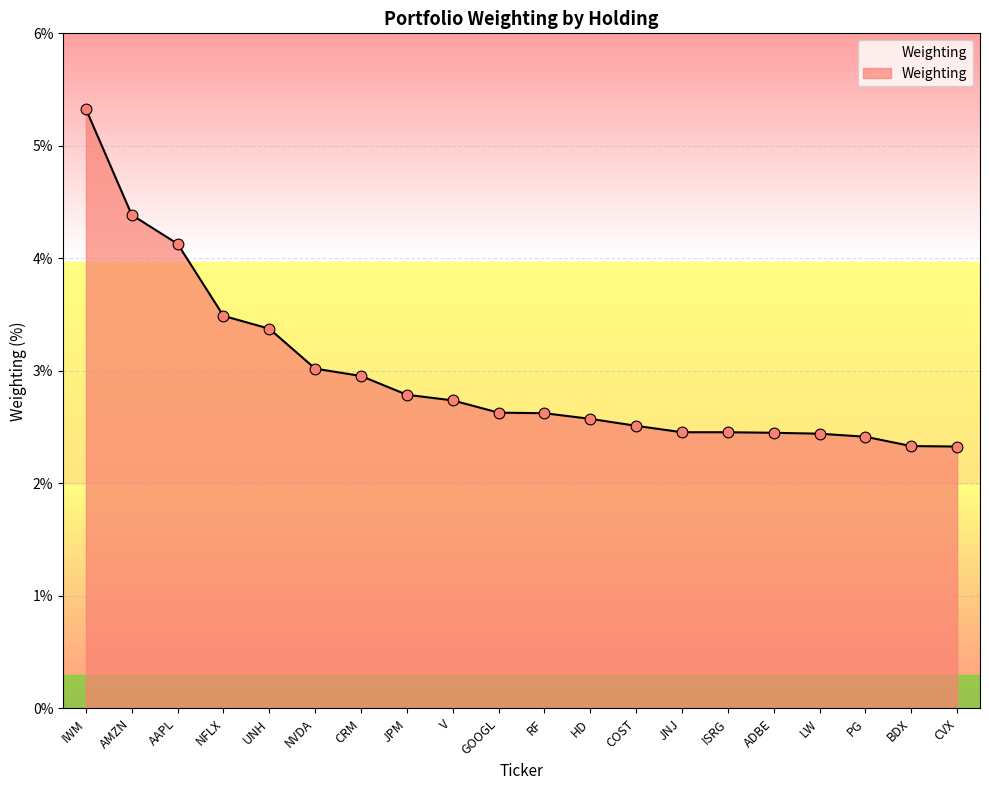

Which has a higher value, COST or BDX?

COST